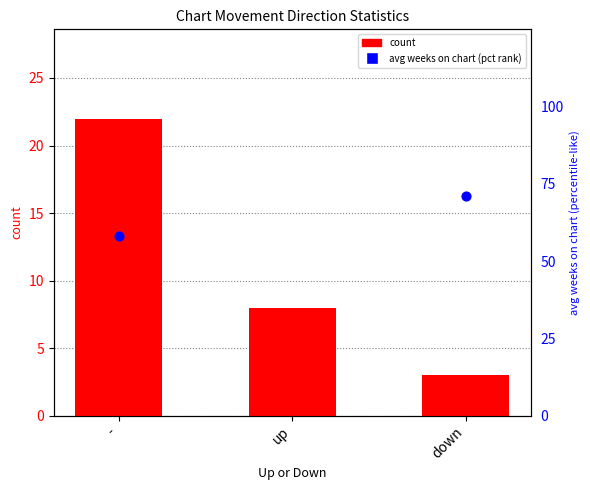

Which series contains the highest Y value?

avg weeks on chart (scaled %)